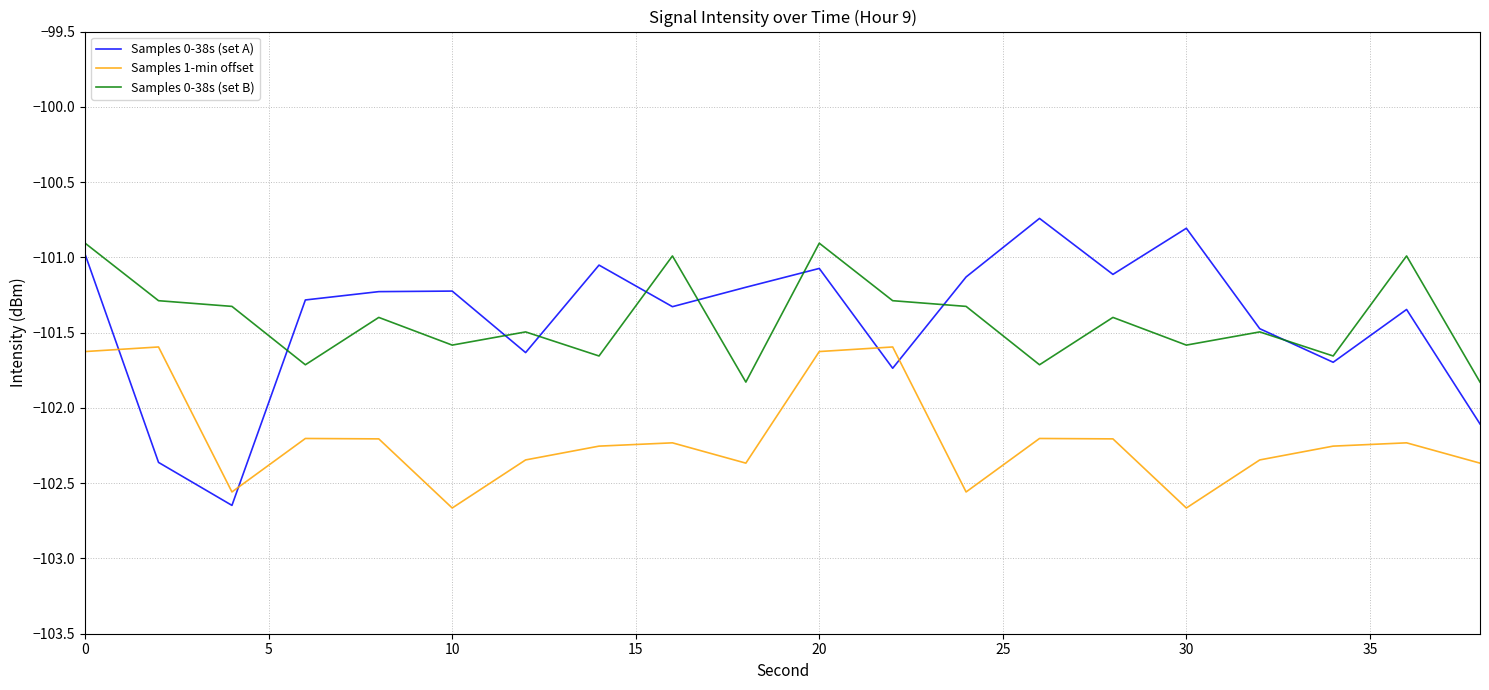

How many values in the Samples 0-38s (set A) series exceed -101?

3